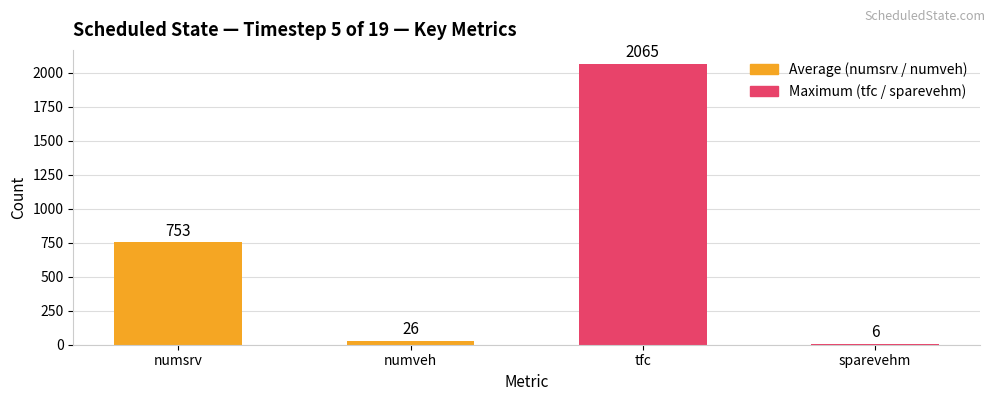

How many categories are shown in the chart?

4